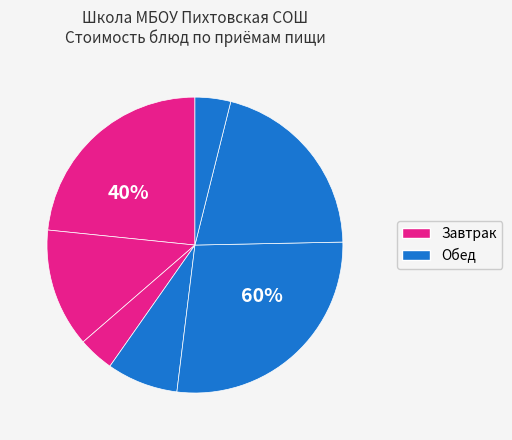

What percentage is NOT represented by хлеб пшеничный?

96.1%